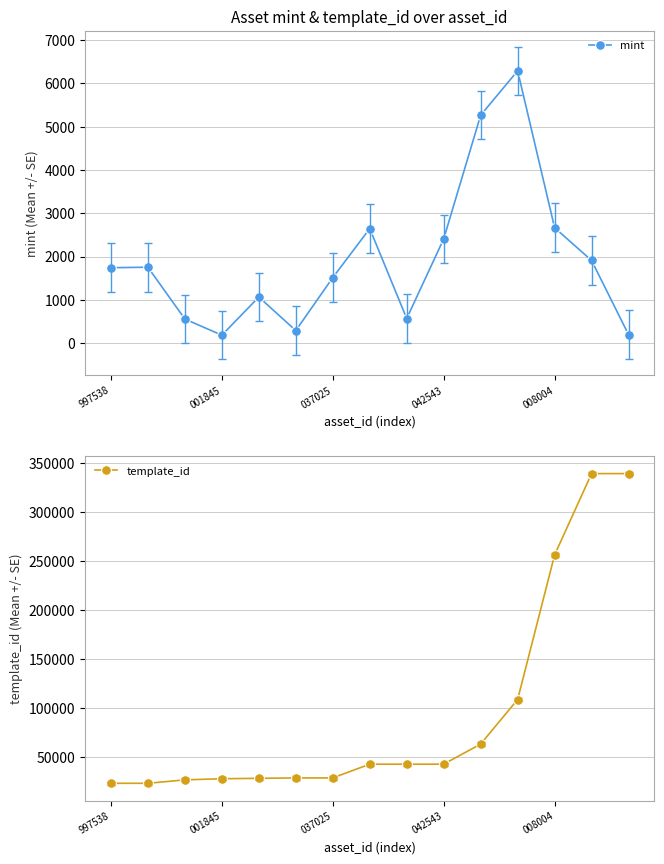

At which label is mint closest to 3237?

008004